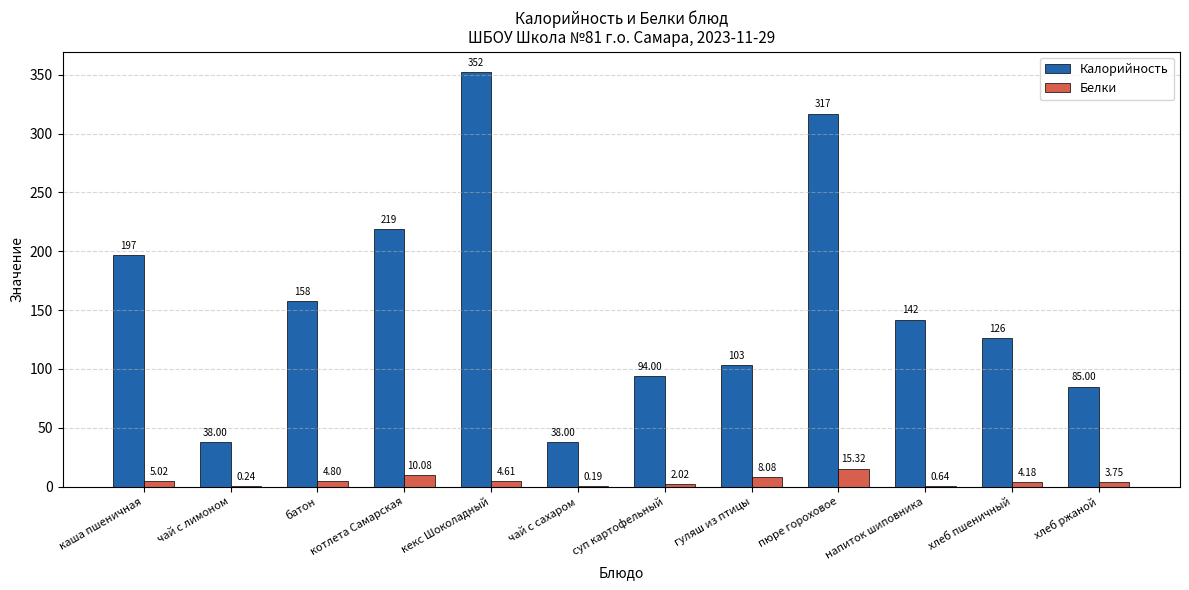

Which category has the highest value across all series?

кекс Шоколадный